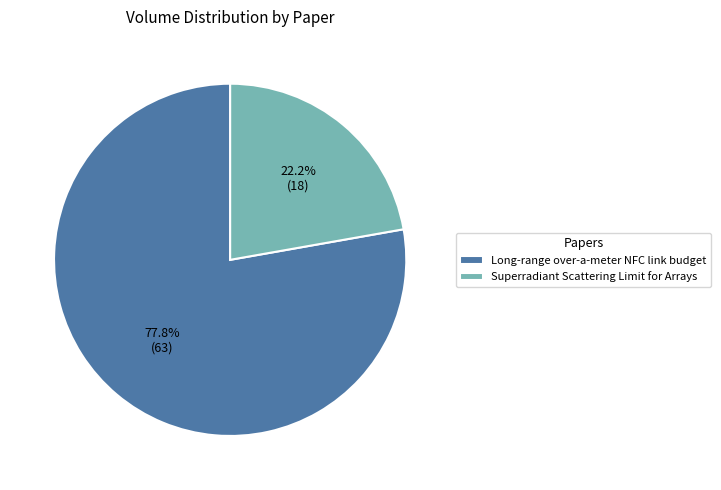

The Long-range over-a-meter NFC link budget slice represents 78% of the pie. True or false?

True